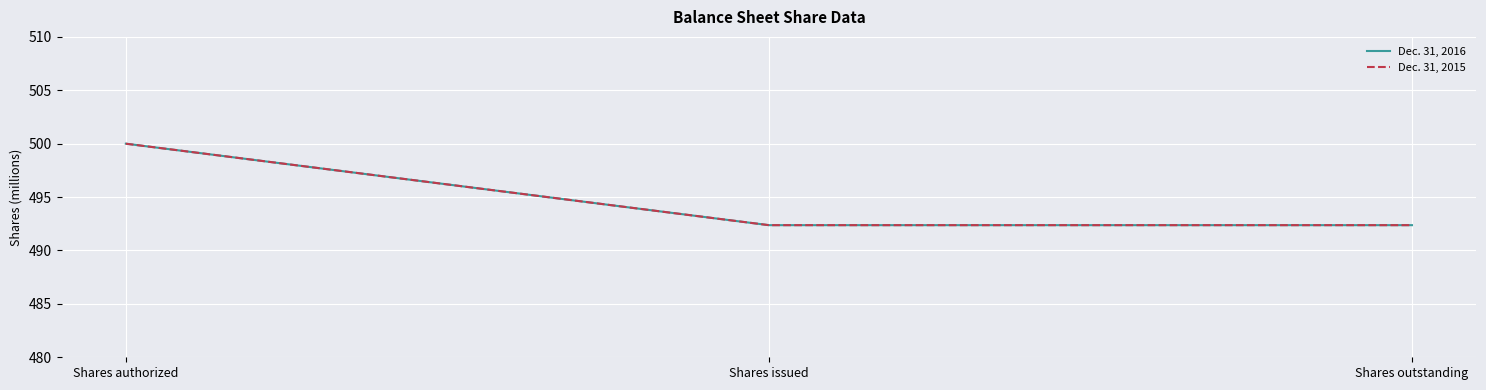

Does the chart have visible grid lines?

Yes